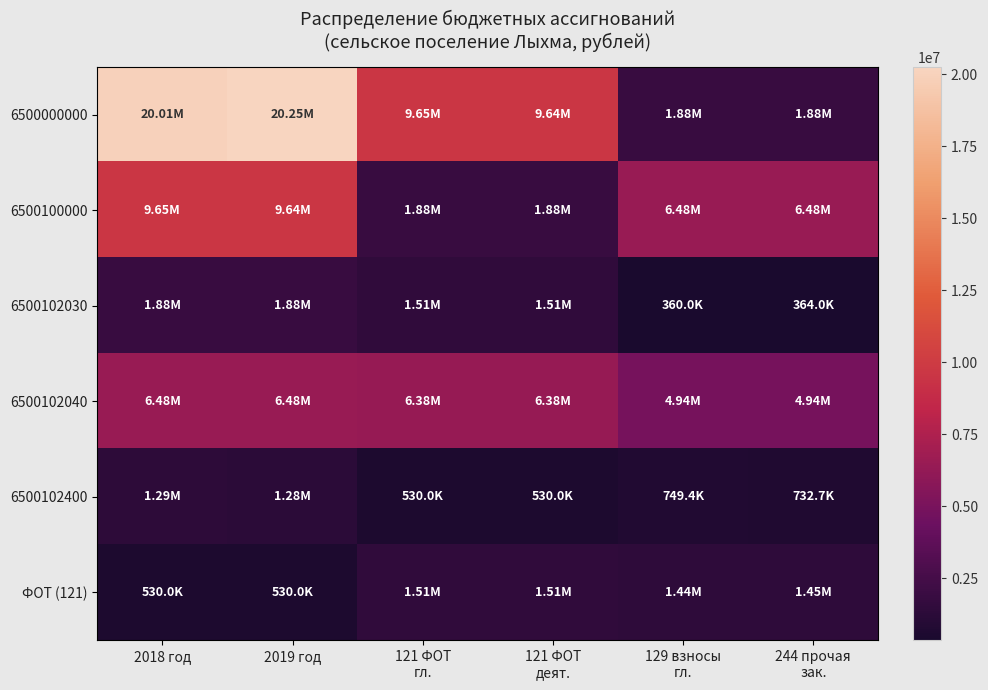

Which series has the widest spread of values?

6500000000